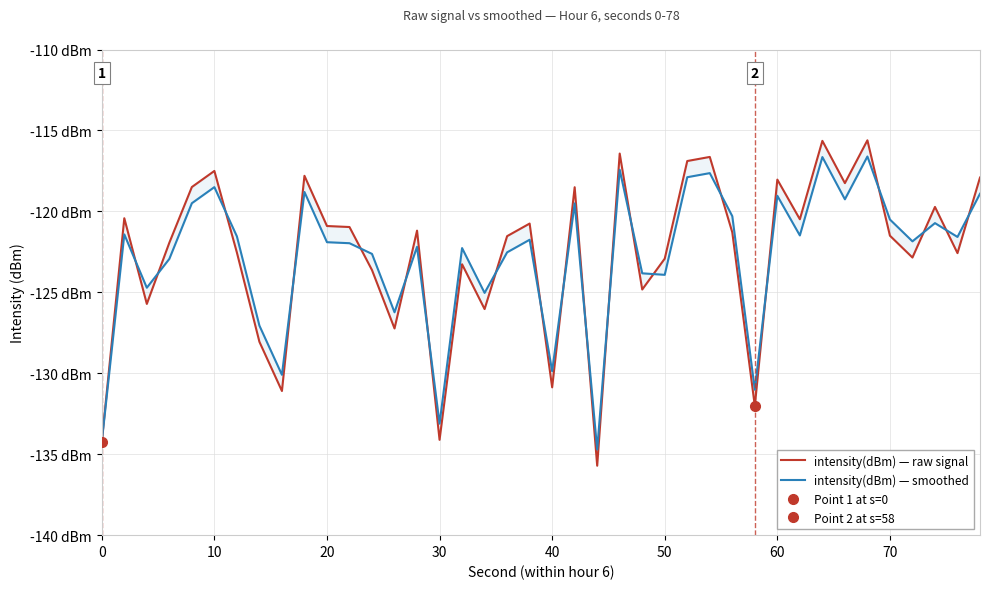

Which series has the widest spread of values?

intensity(dBm) — raw signal